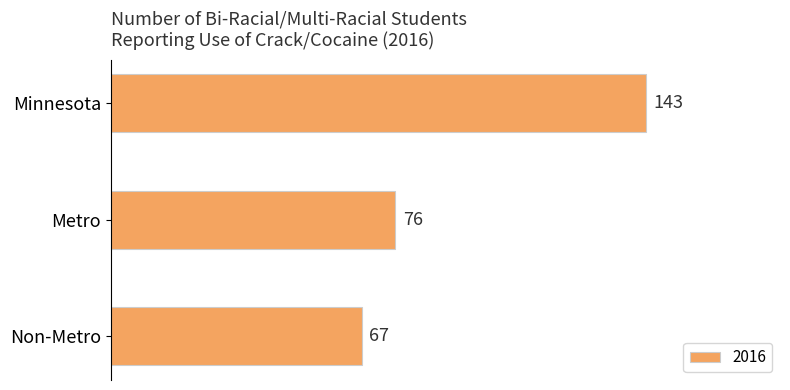

Which label corresponds to the largest value in the chart?

Minnesota